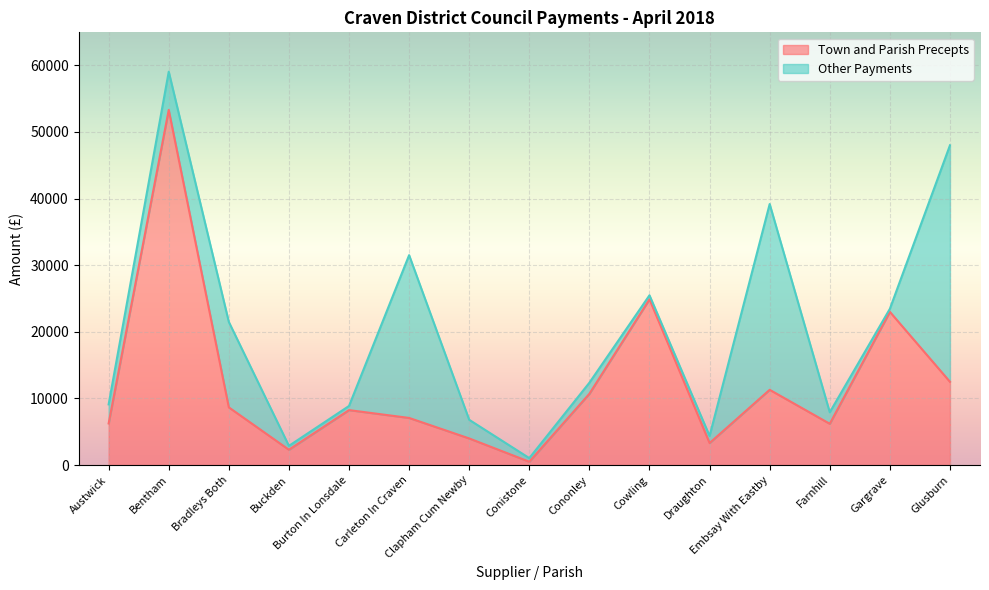

How many values exceed 8250?

7